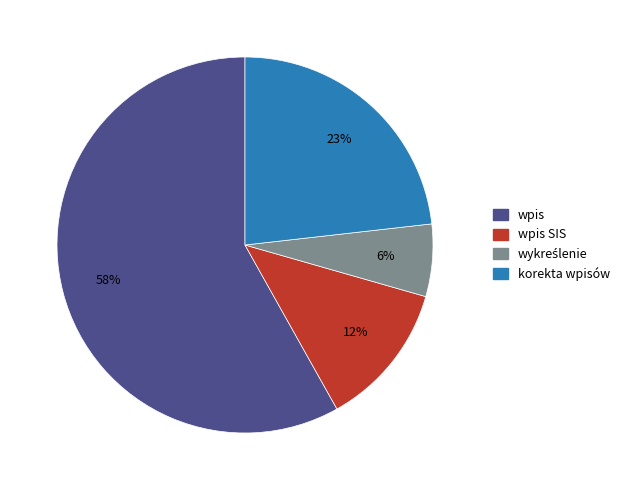

To the nearest percent, what is the average slice percentage?

25%